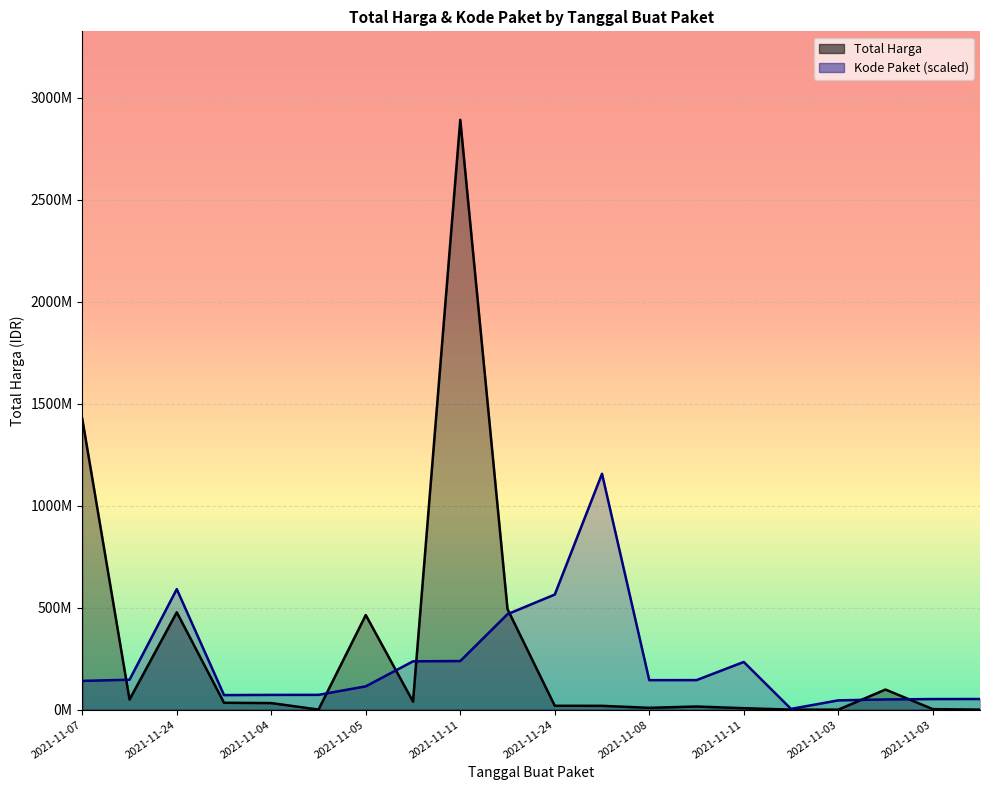

What is the value of the Total Harga point at the 17th from the left?

78000.0